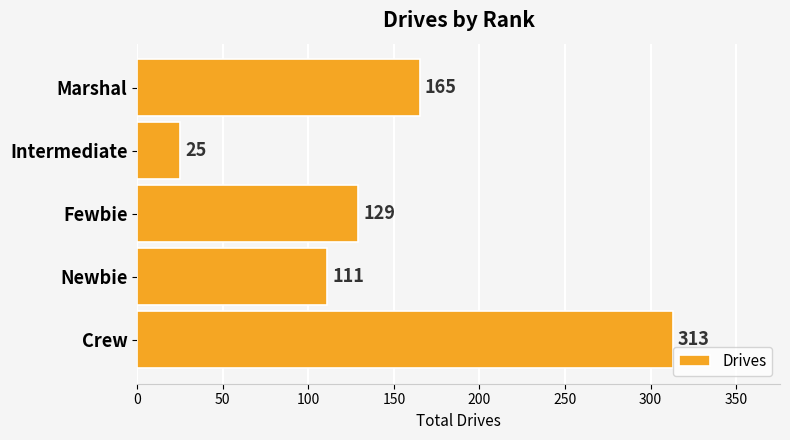

Reading top to bottom, extract all data points from this chart.

165	25	129	111	313